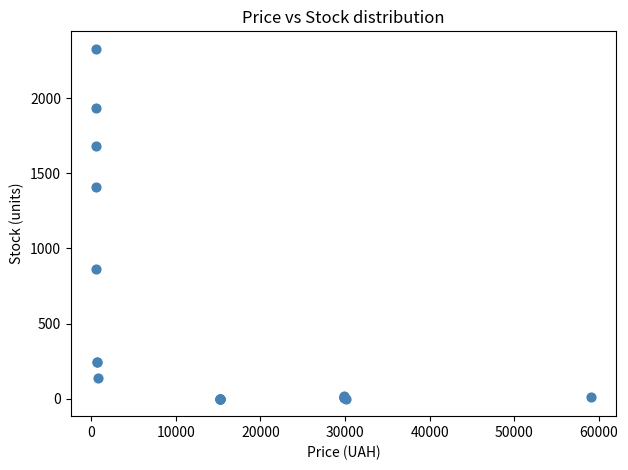

What Y value in the scatter plot is closest to 1164?

1407